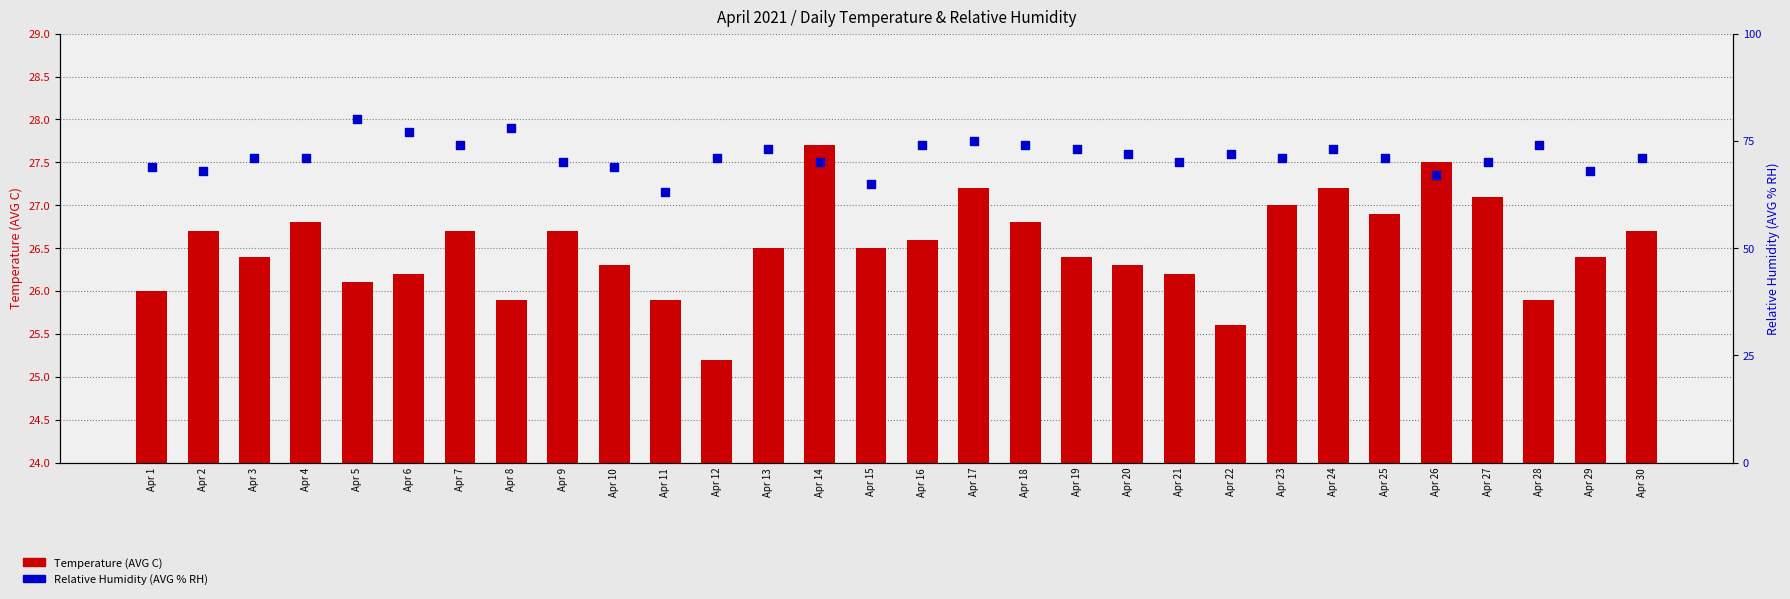

Is the value of Relative Humidity (AVG % RH) at Apr 26 greater than the value of Temperature (AVG C) at Apr 6?

Yes